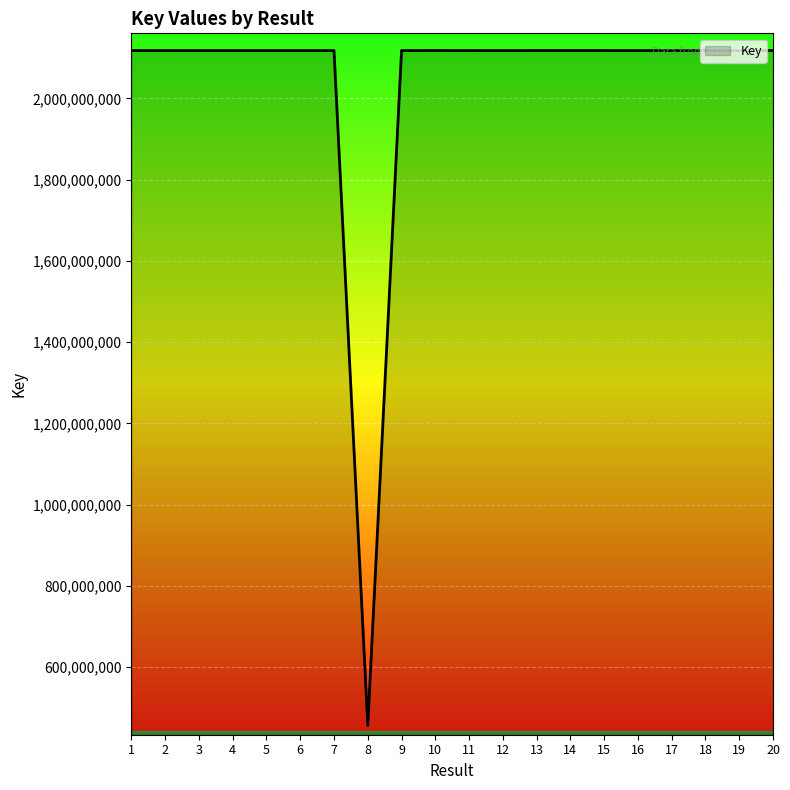

What is the minimum value shown in the chart?

456617754